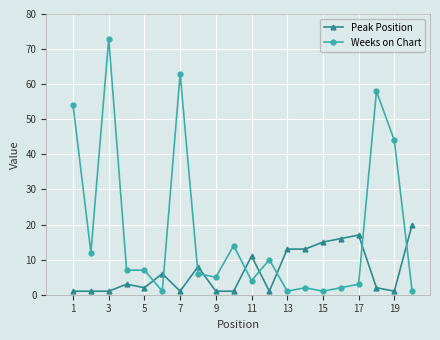

Count the number of data series in this chart.

2